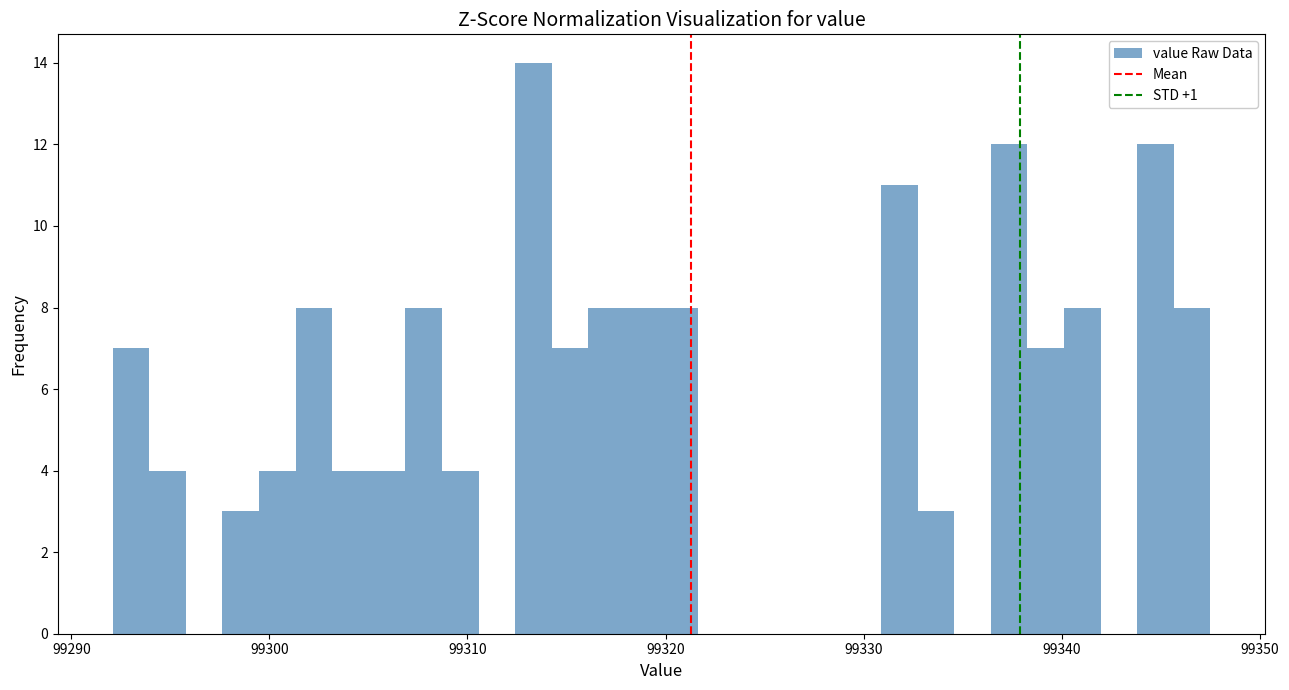

Around what value on the x-axis is the tallest bar? Give the approximate position of its centre, as read against the axis.

99313